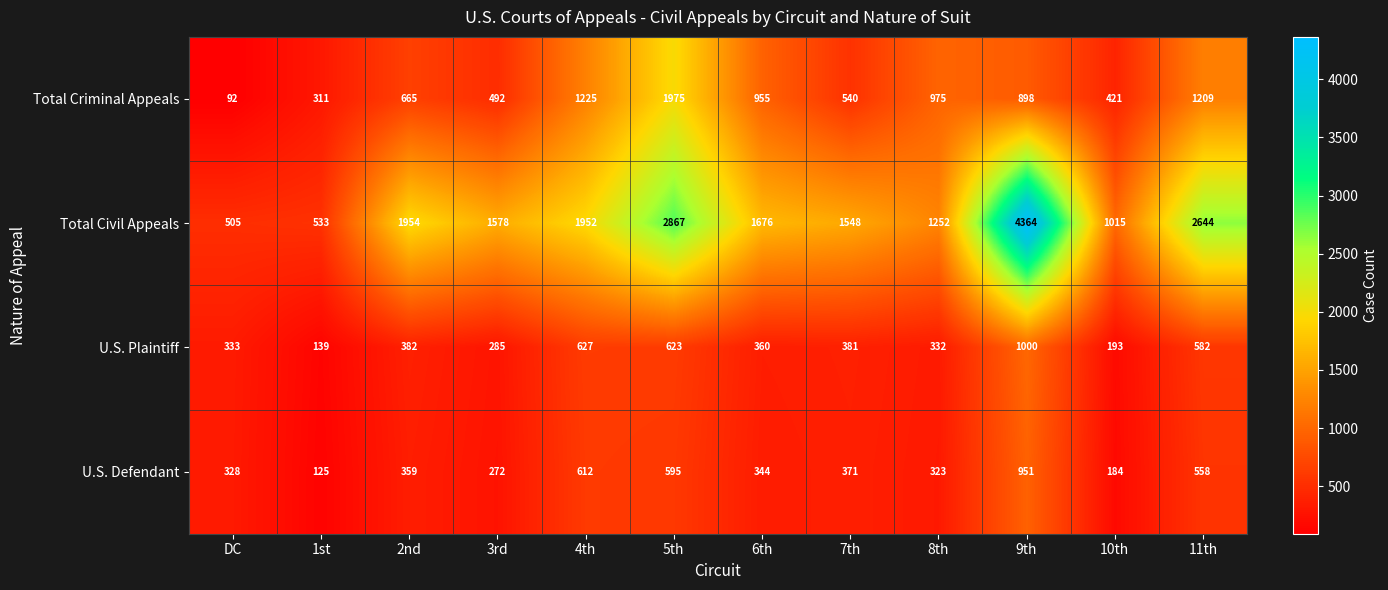

How many distinct data groups are displayed?

4